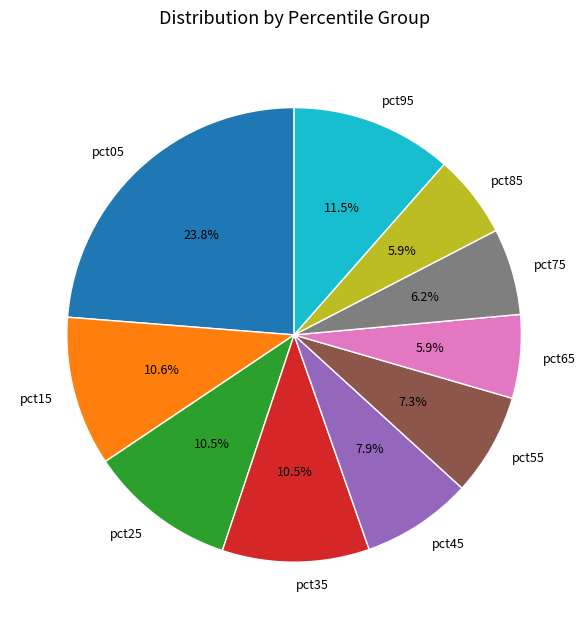

Combined, what portion of the pie is pct35 and pct65?

16.4%